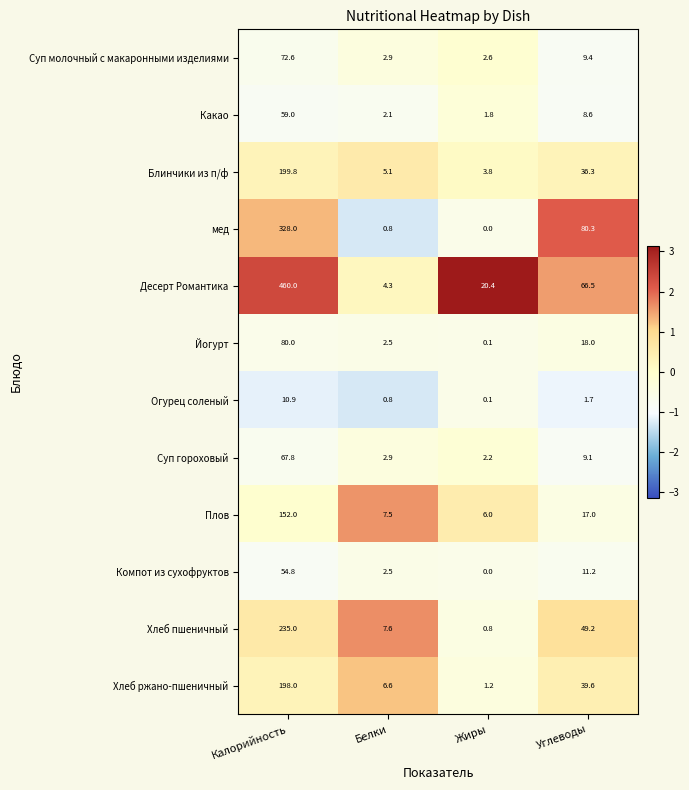

What is the difference between the highest and lowest values at Углеводы?

78.6